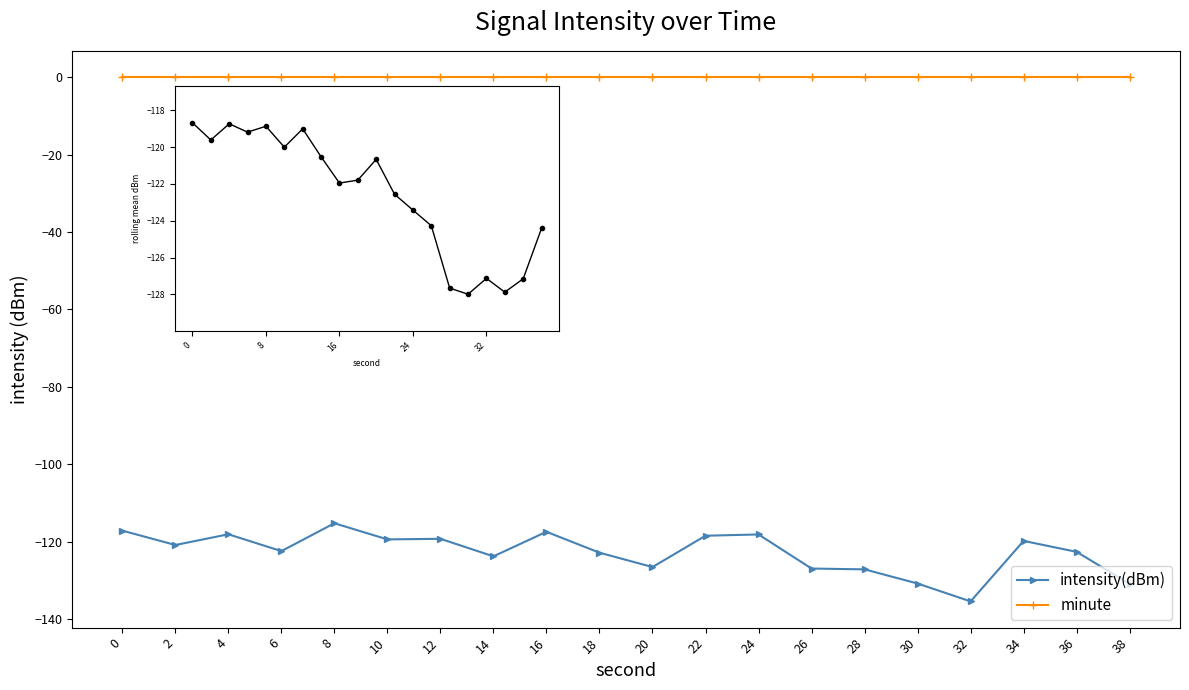

True or false: rolling mean and intensity(dBm) intersect in this chart.

True